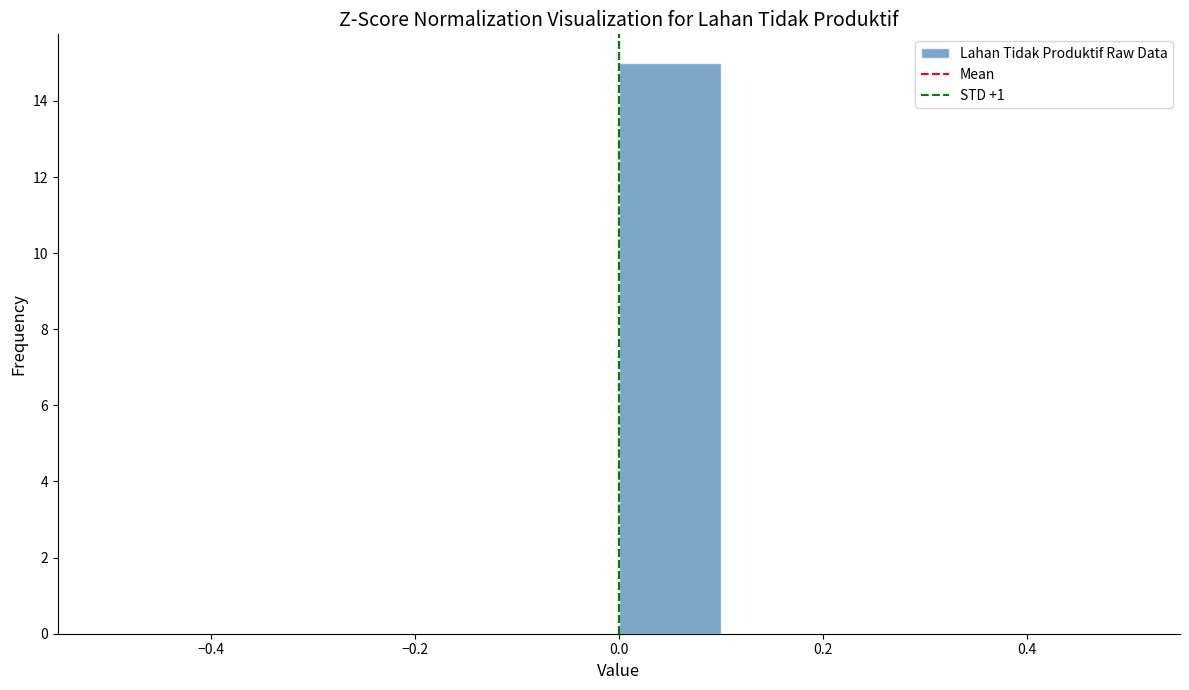

What is the height of the bar covering 0.0 to 0.1 on the x-axis? The values are not printed on the chart, so give them approximately, as read against the axis.

15